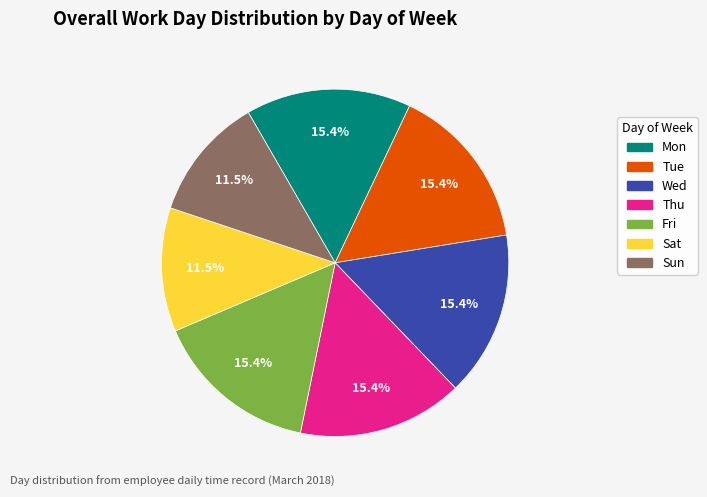

What percentage do Sun and Tue together represent?

26.9%